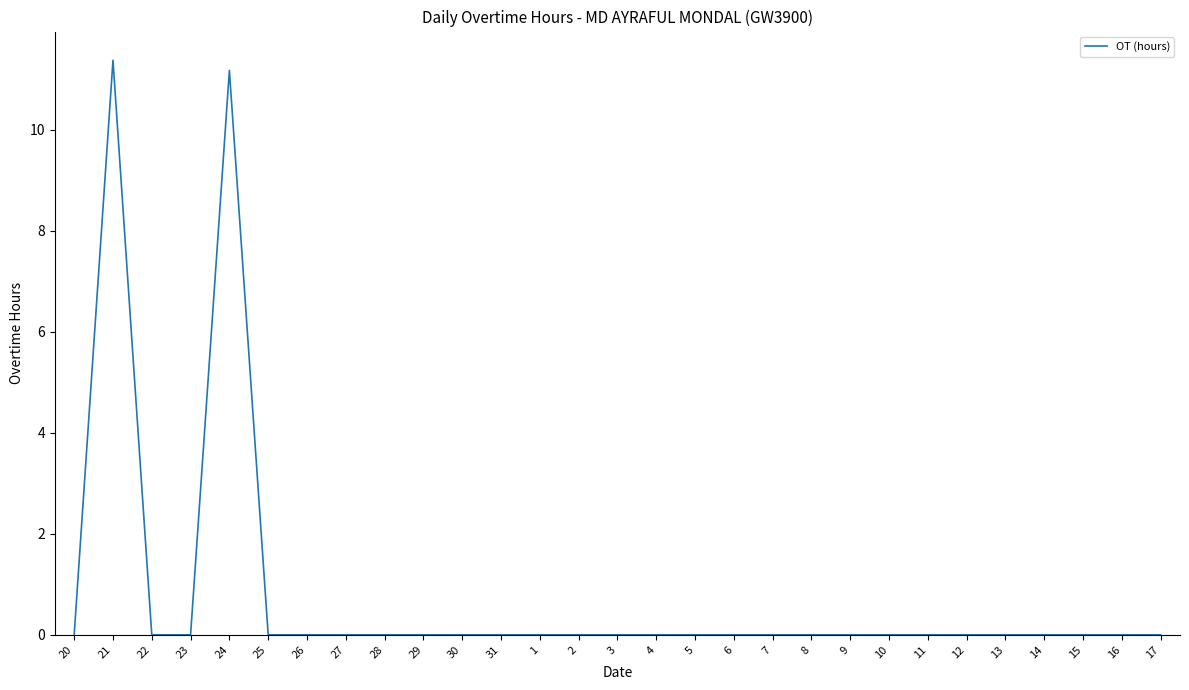

Reading left to right, list all the values displayed in this chart.

0.0	11.4	0.0	0.0	11.2	0.0	0.0	0.0	0.0	0.0	0.0	0.0	0.0	0.0	0.0	0.0	0.0	0.0	0.0	0.0	0.0	0.0	0.0	0.0	0.0	0.0	0.0	0.0	0.0